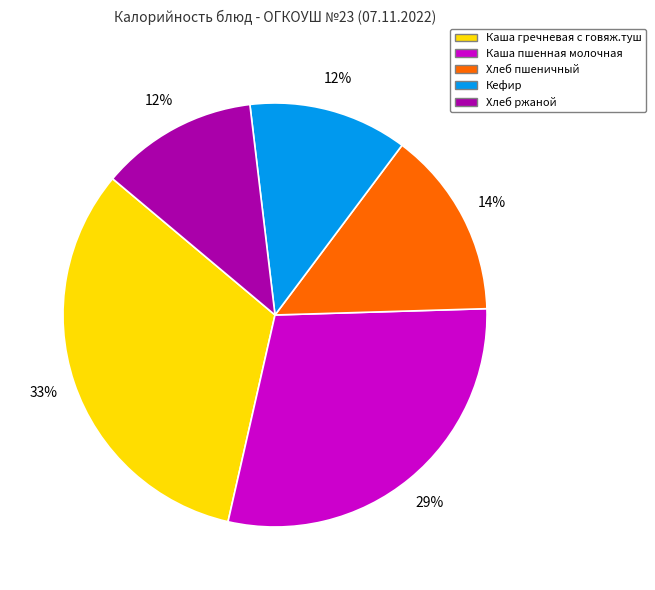

To the nearest percent, what is the average slice percentage?

20%